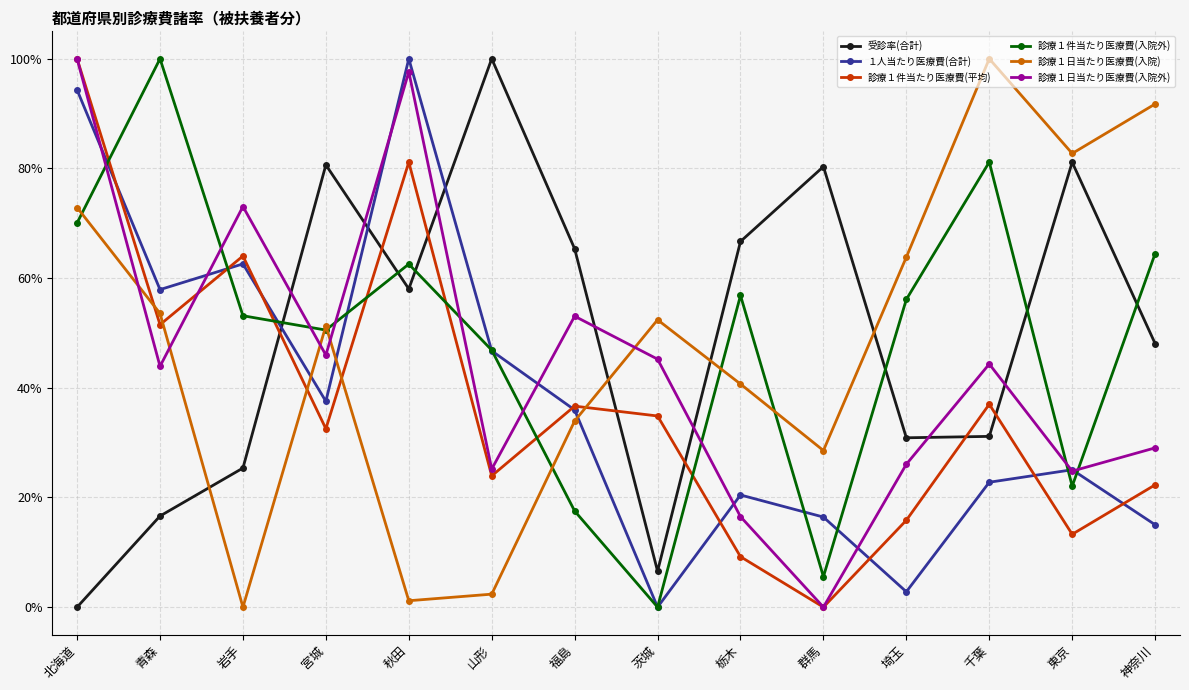

What are all the series names shown in the legend?

受診率(合計), １人当たり医療費(合計), 診療１件当たり医療費(平均), 診療１件当たり医療費(入院外), 診療１日当たり医療費(入院), 診療１日当たり医療費(入院外)